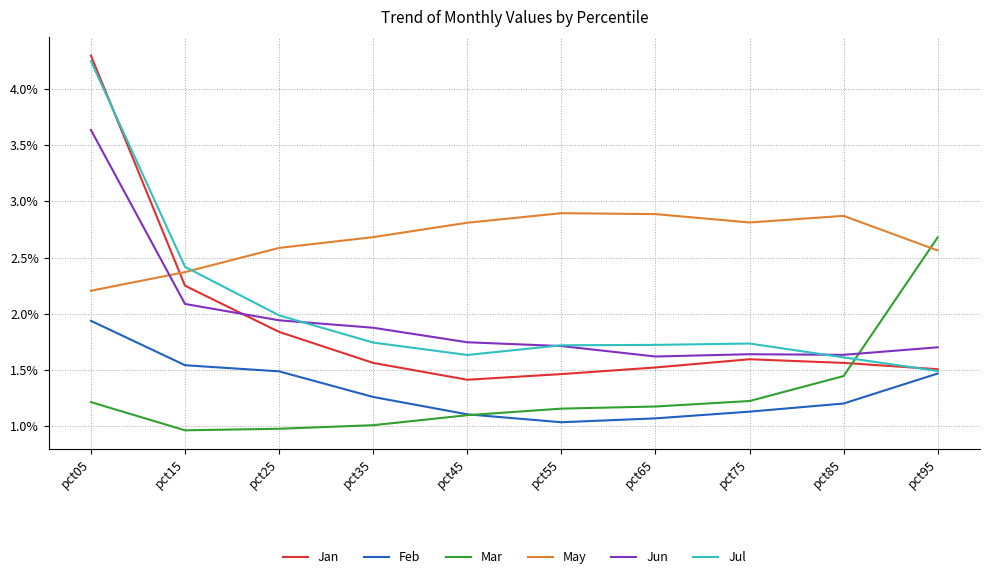

True or false: Jun has a value of 2.8 at pct45.

False